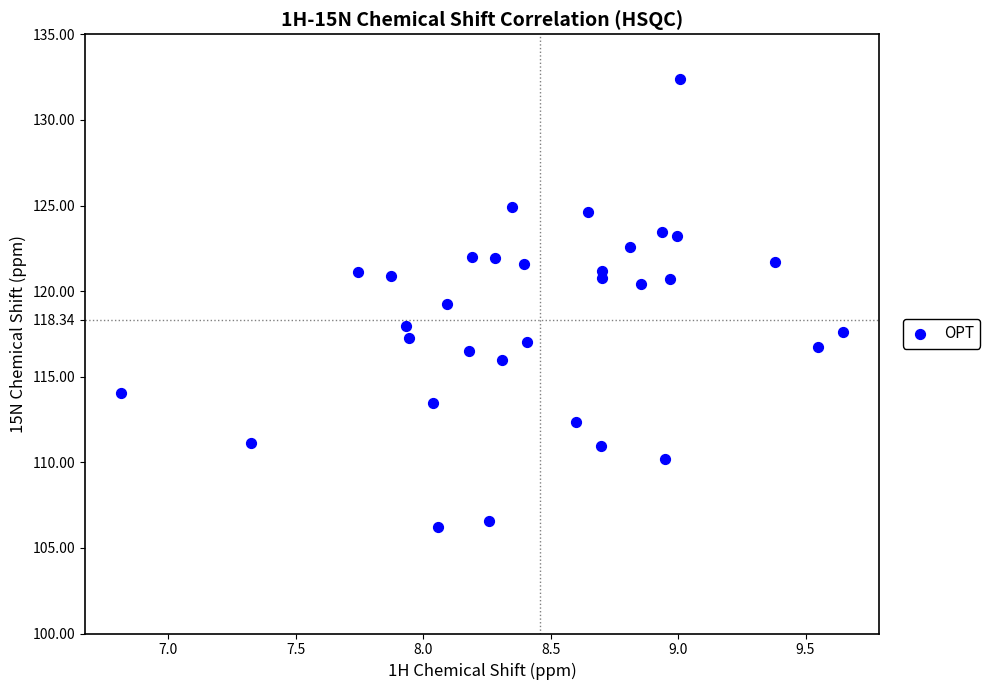

What is the range of Y values (max minus min)?

26.2